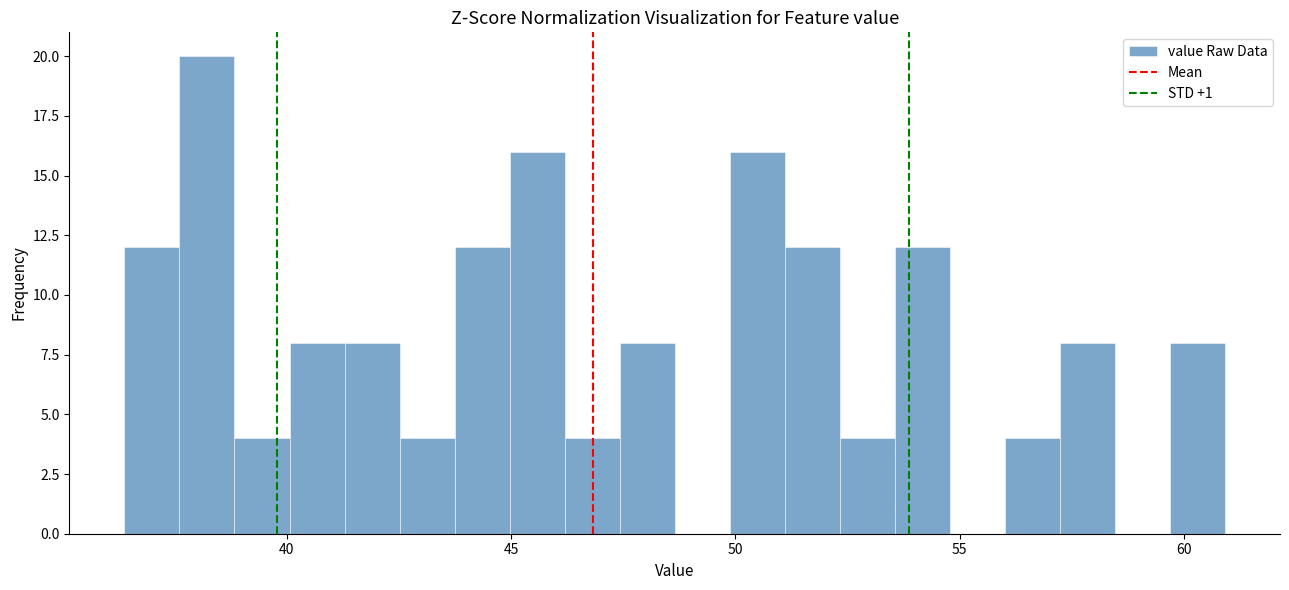

Read against the x-axis, roughly where is the centre of the tallest bar?

38.0